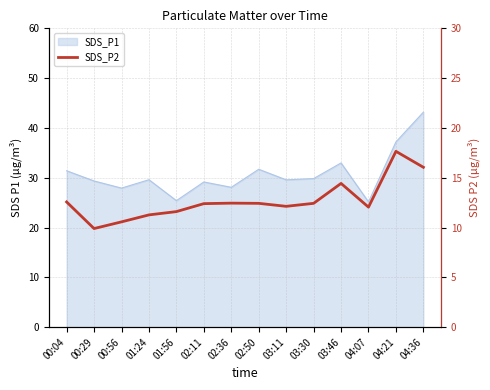

How many interior local valleys (lower than both neighbors) does the data have?

3